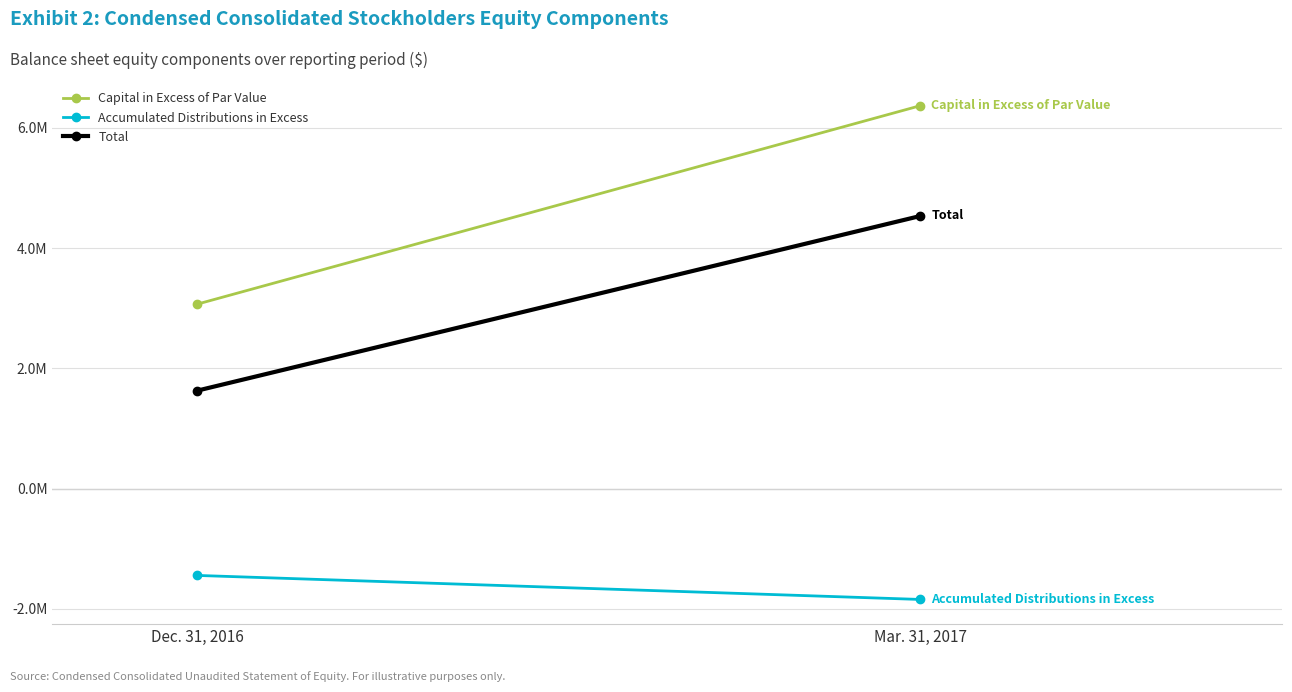

What is the difference between the maximum and minimum values in the Capital in Excess of Par Value series?

3302378